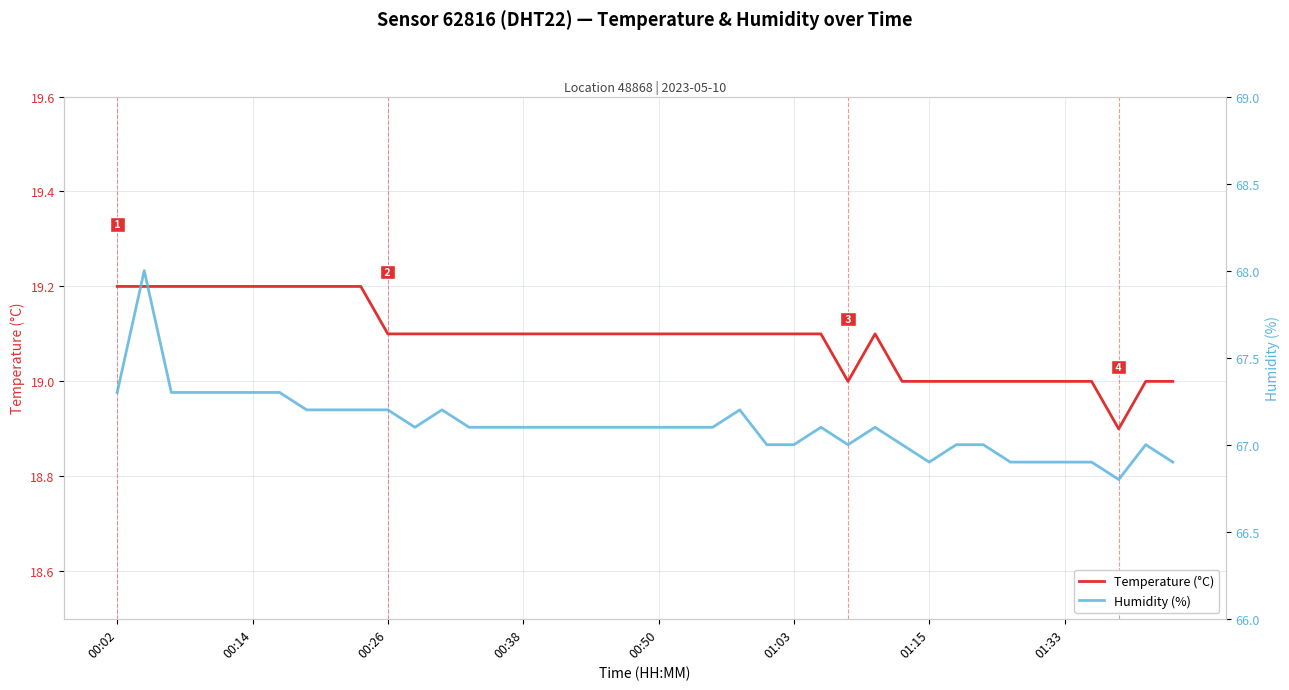

What is the difference between the second highest and minimum values in the Humidity (%) series?

0.5